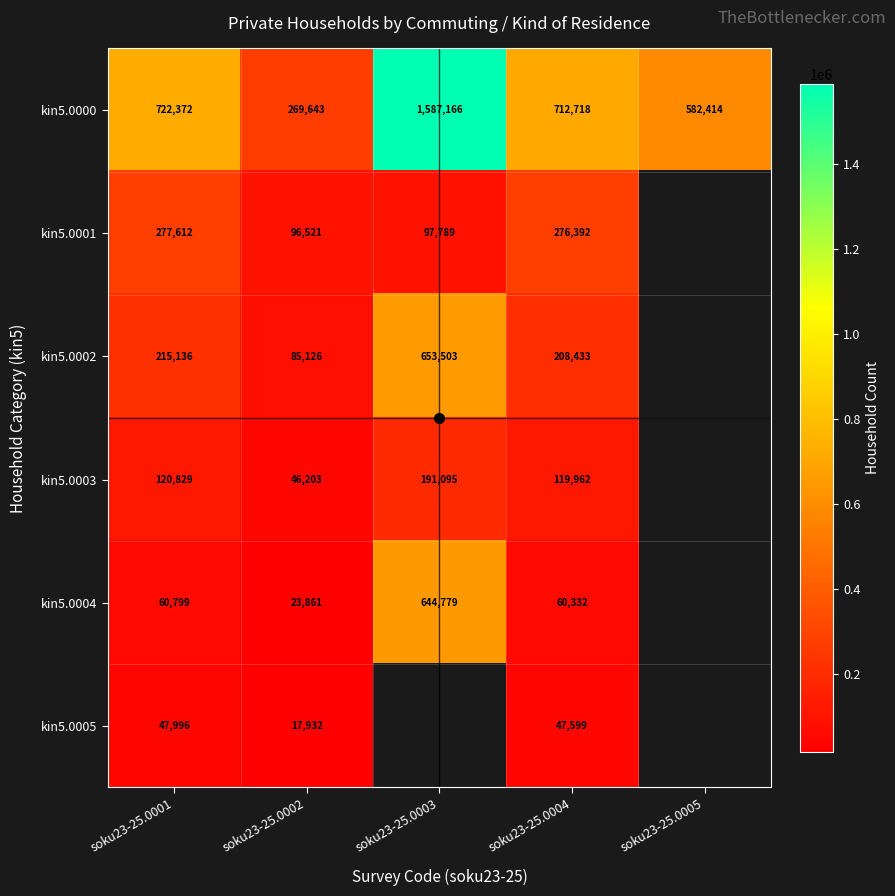

Between soku23-25.0004 and soku23-25.0002, which is larger?

soku23-25.0004